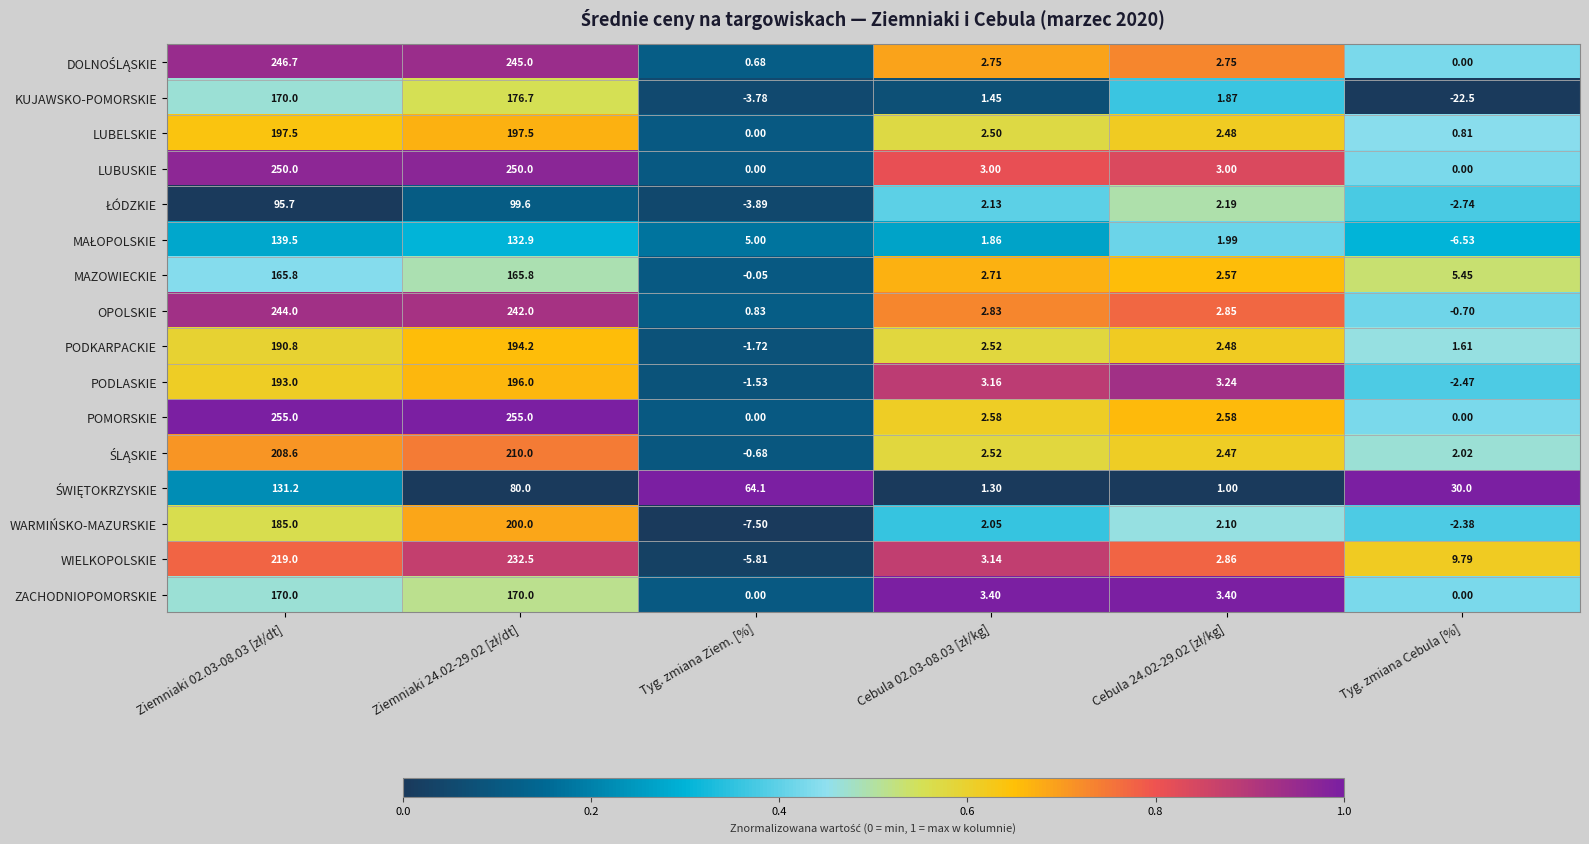

Which series has the largest range (max minus min)?

POMORSKIE